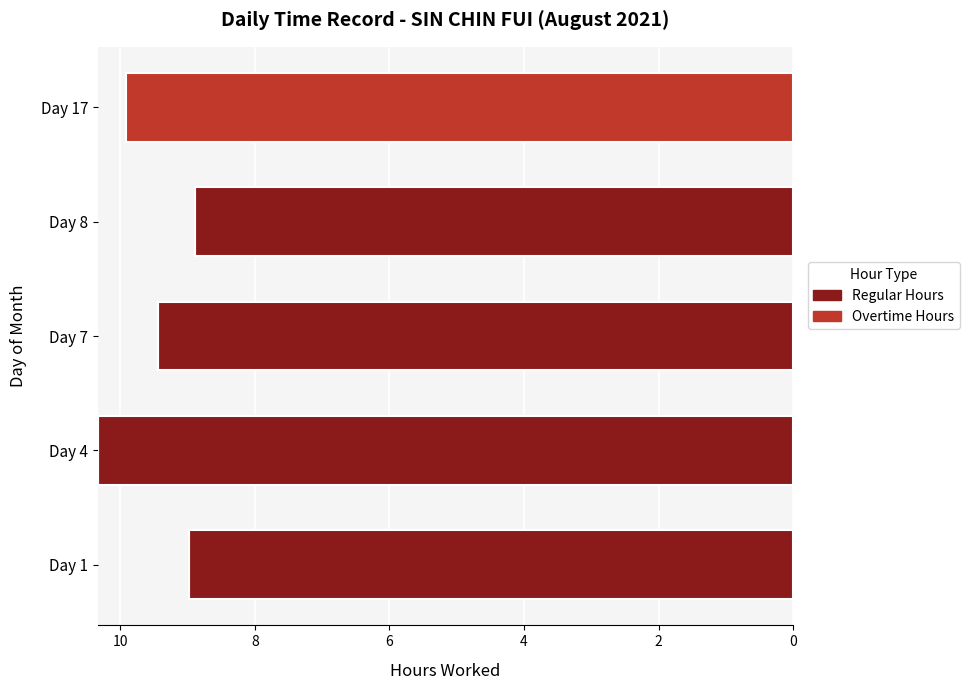

Rank the series by their average value, from lowest to highest.

Regular Hours, Overtime Hours